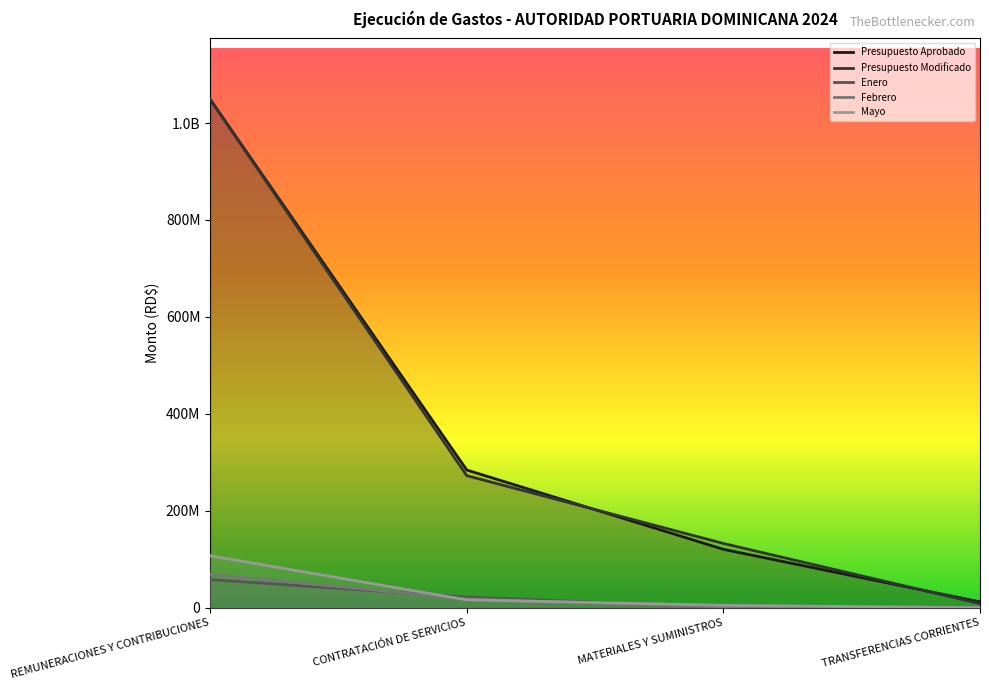

Reading left to right, what are all the values shown in this chart?

Presupuesto Aprobado: 1048837773.0	284131625.0	120452551.0	11996463.0
Presupuesto Modificado: 1049330550.9	272454029.2	132573764.8	8374169.2
Enero: 58067773.7	21940623.7	735948.5	464603.2
Febrero: 68840467.3	17878795.7	1558397.8	662728.4
Mayo: 107150439.8	16196748.1	4912963.0	0.0